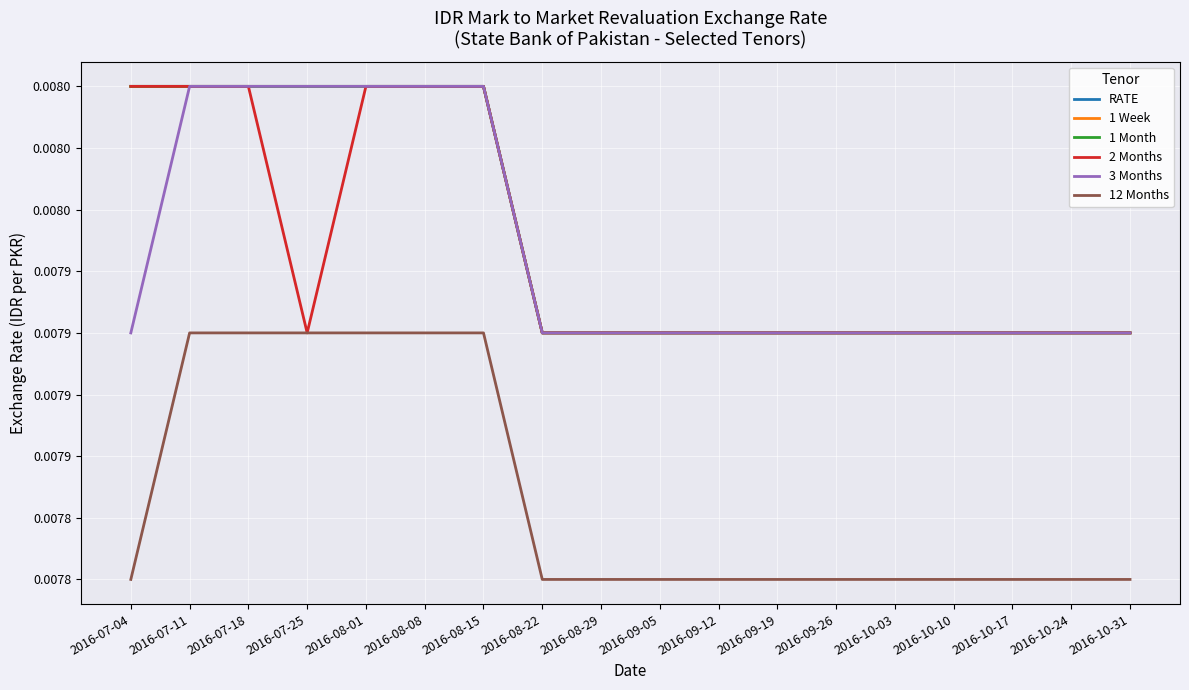

Does the chart have visible grid lines?

Yes